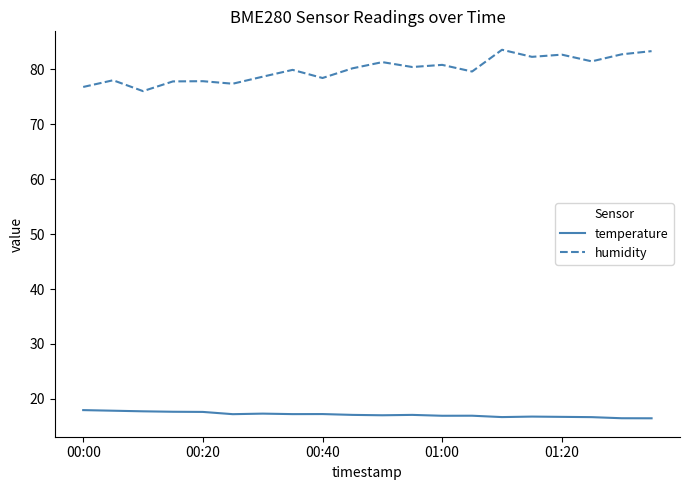

What is the greatest value displayed?

83.5